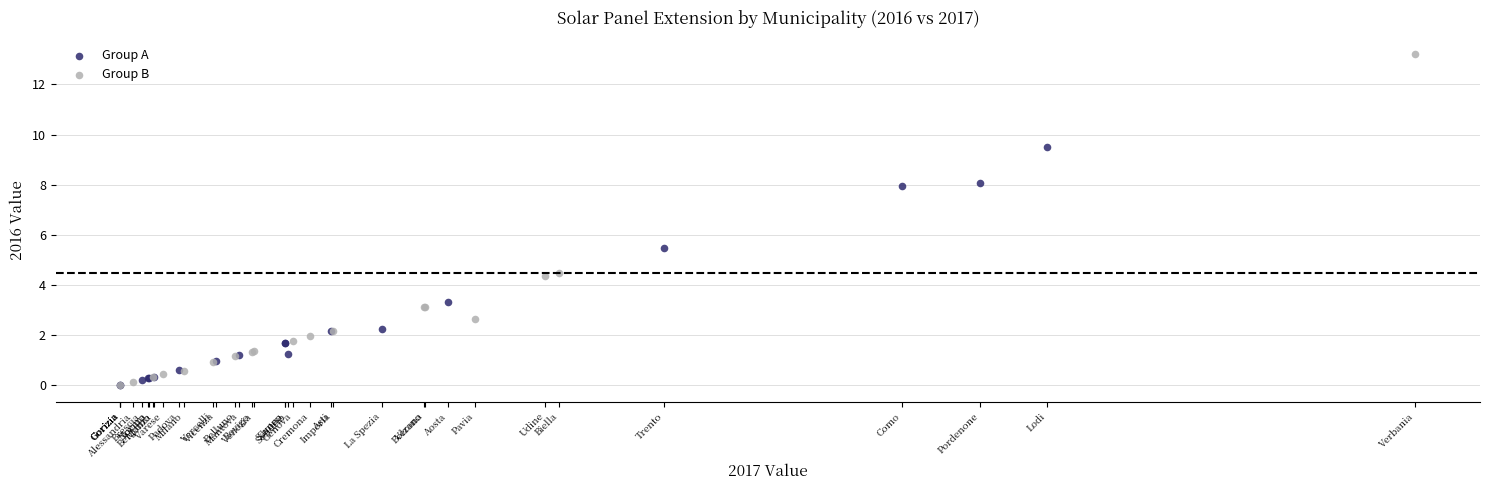

Which series reaches the maximum Y coordinate?

Group B